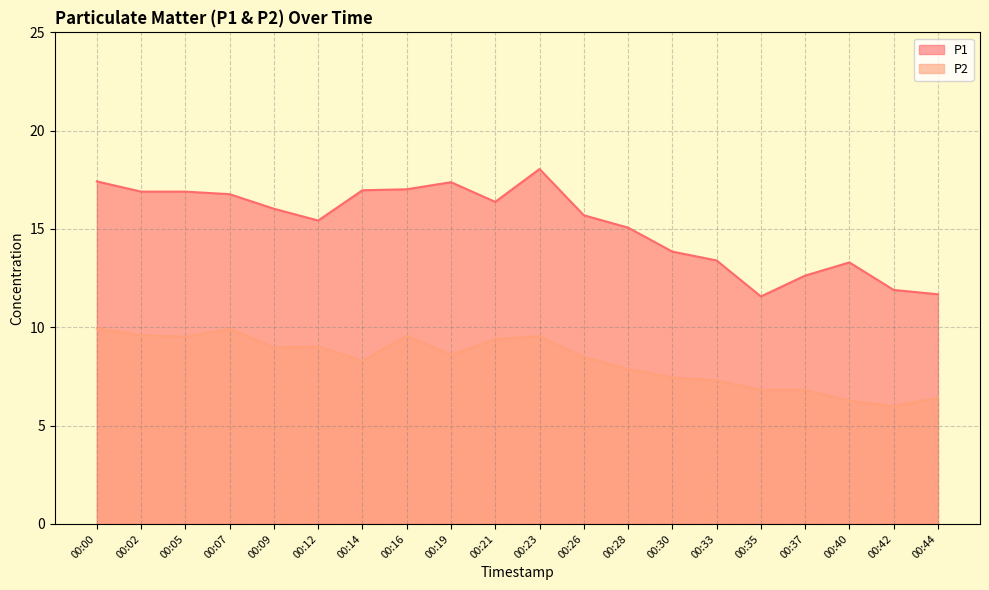

How many values in the P1 series exceed 16?

10